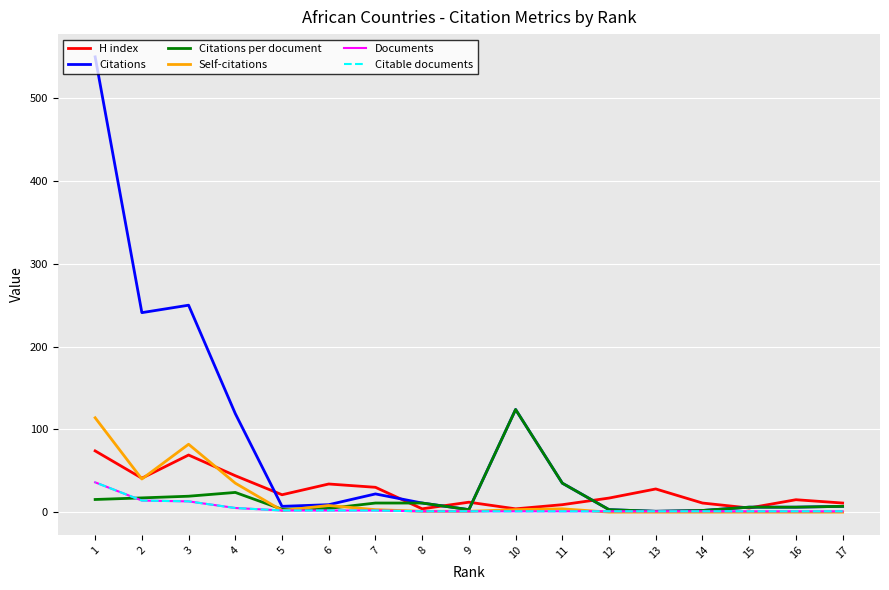

What is the value of the Citations point at the 9th from the left?

3.0